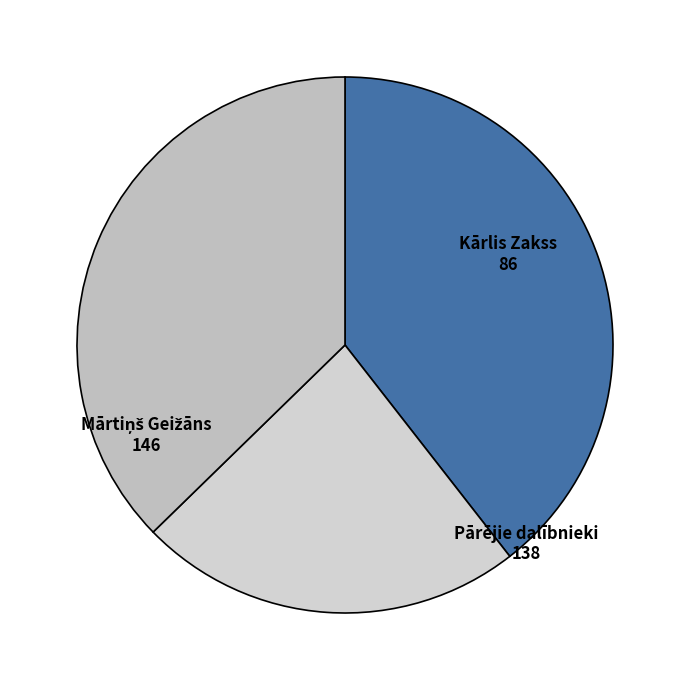

How many segments does this pie chart have?

3